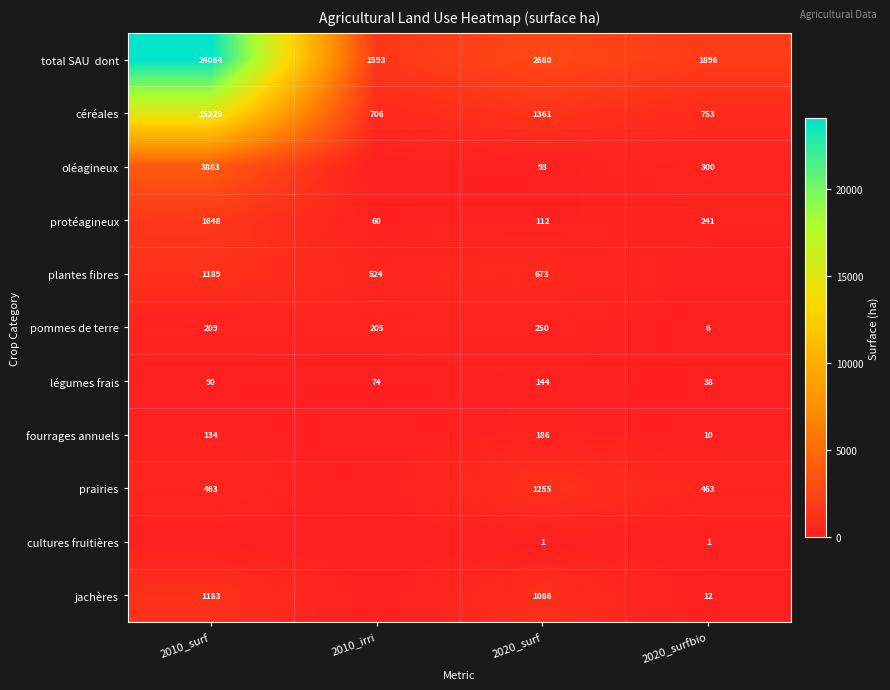

Which category has the highest value across all series?

2010_surf